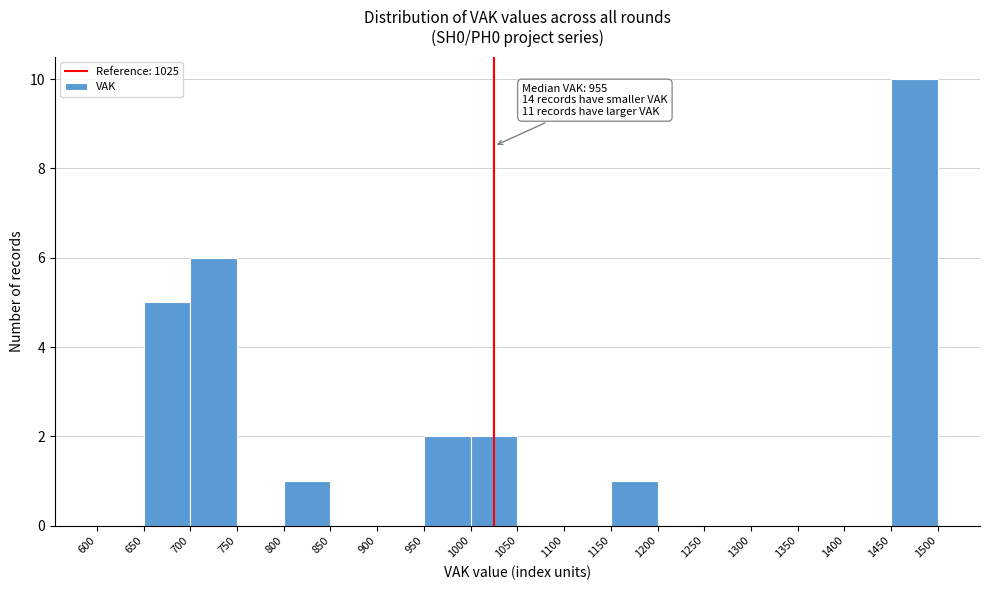

Which range on the x-axis has the tallest bar?

1450 to 1500